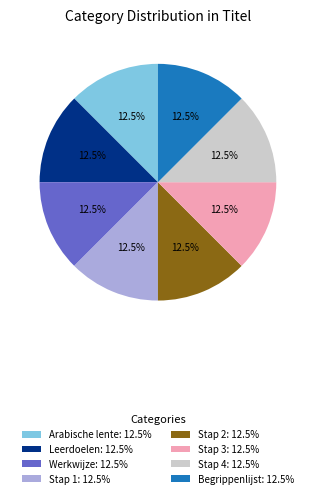

Is it true that Stap 3 is 7% of the pie?

False